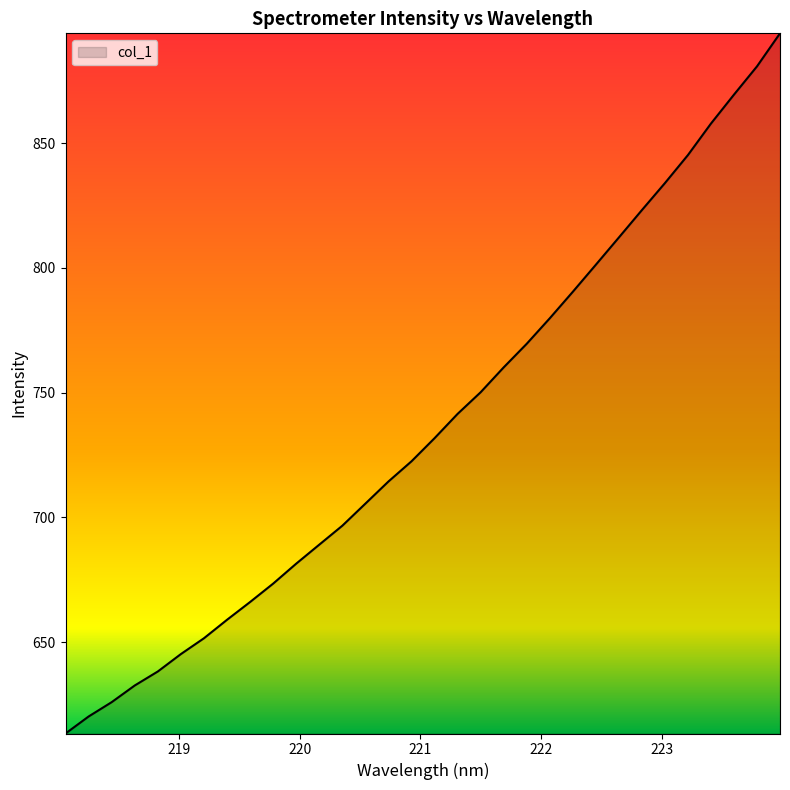

What is the difference between the maximum and minimum values?

280.6